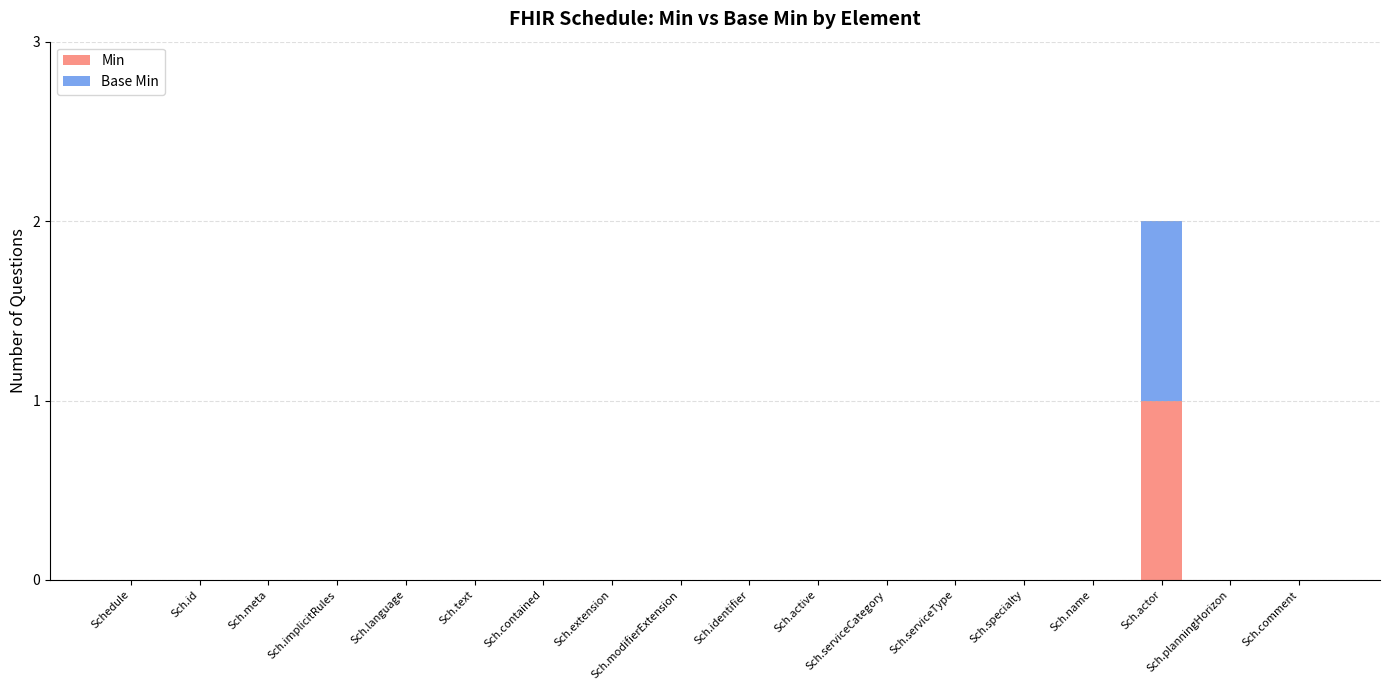

At which category is the sum across all series the highest?

Sch.actor